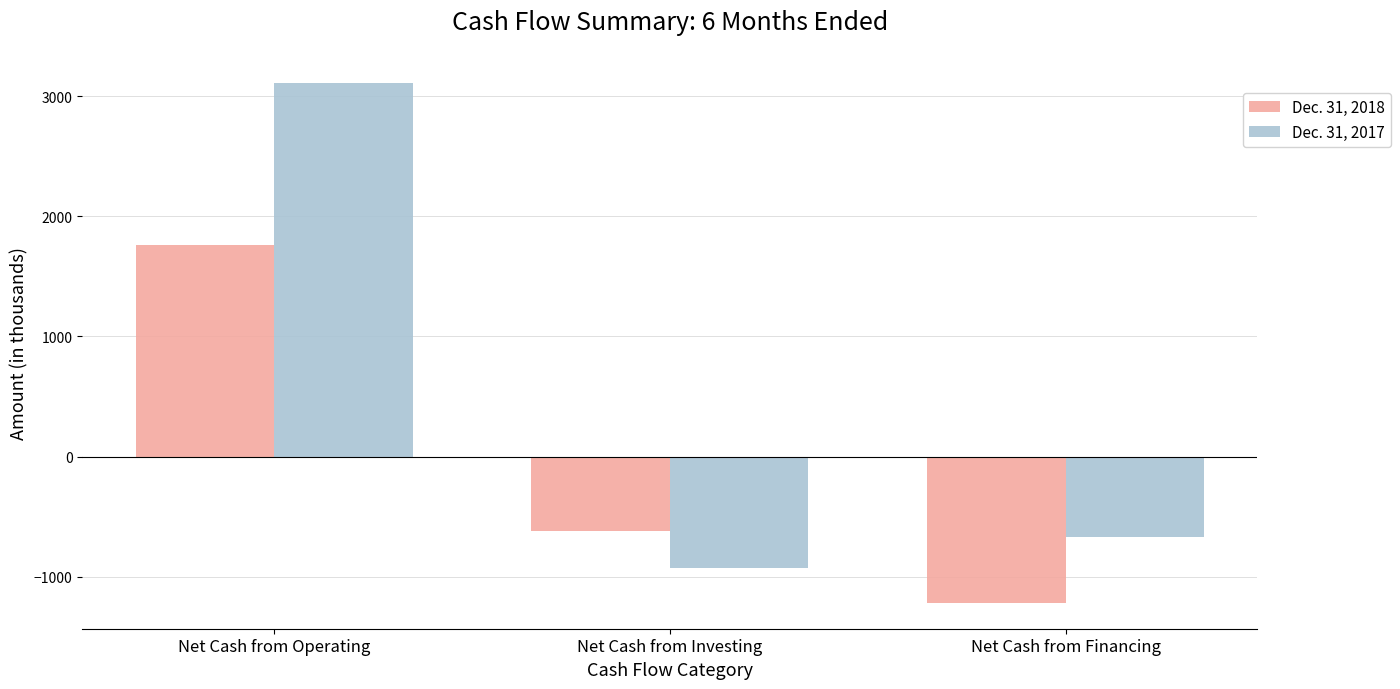

What is the difference between the maximum and minimum values in the Dec. 31, 2017 series?

4034